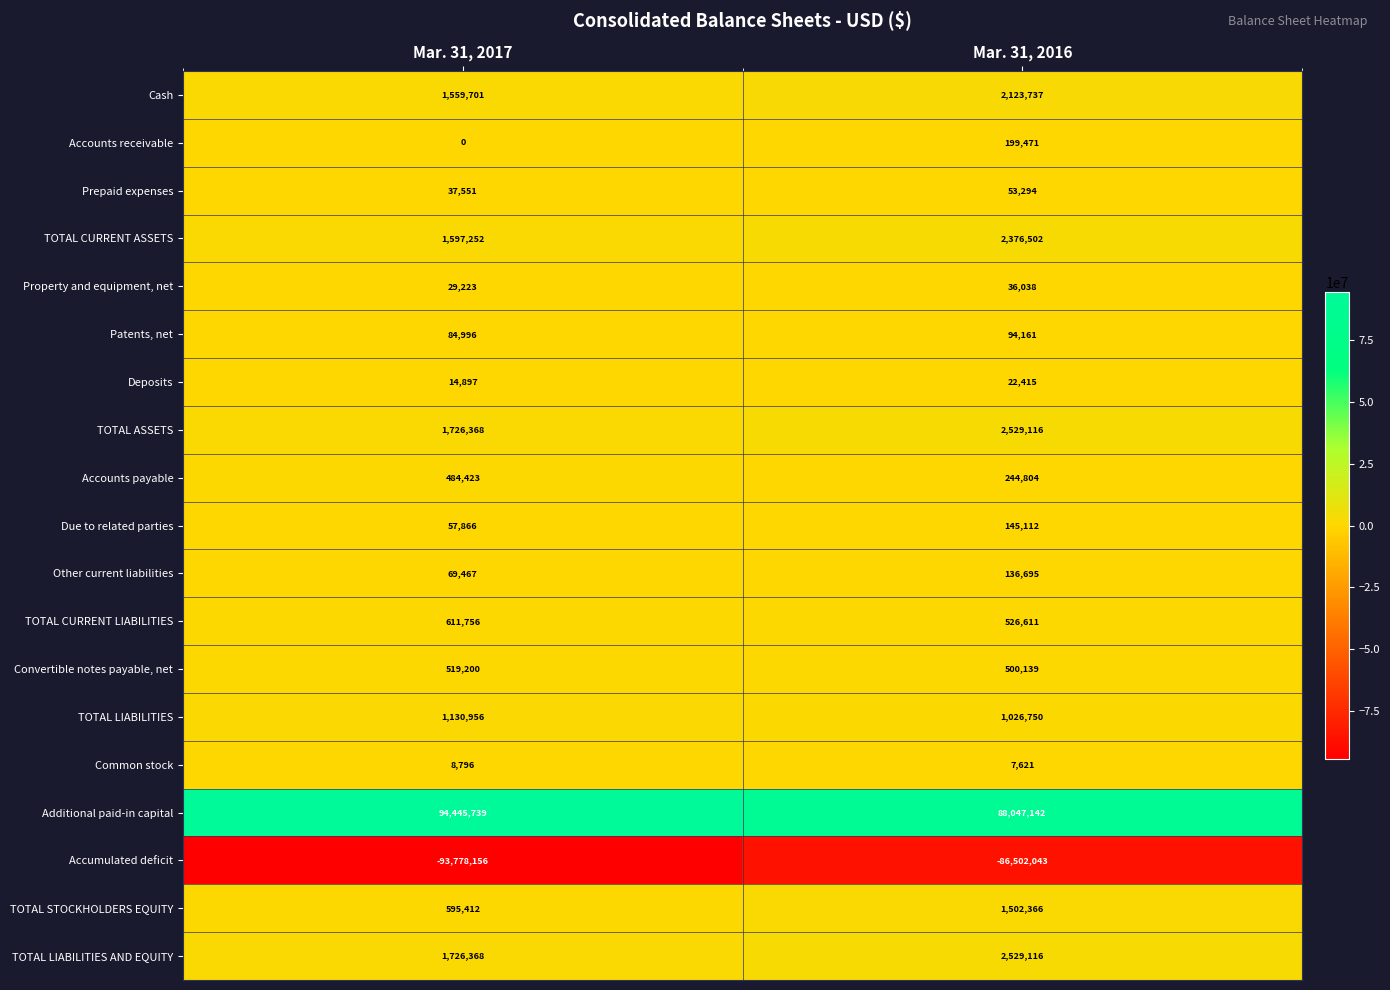

At which label does Deposits reach its minimum?

Mar. 31, 2017